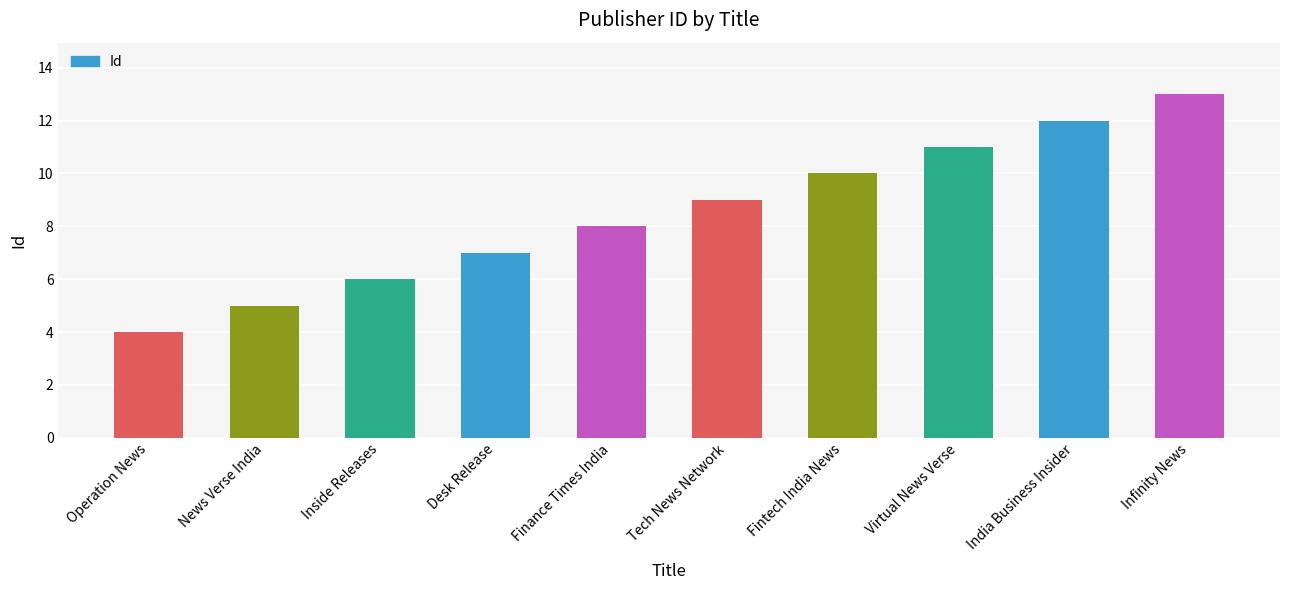

What is the value of the 2nd bar from the left?

5